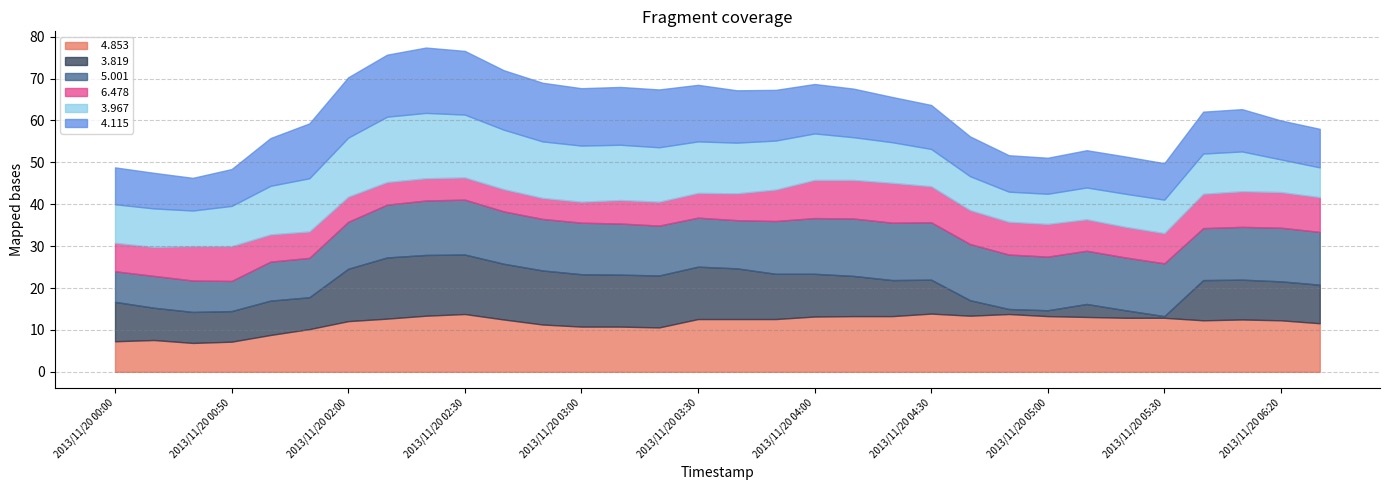

What is the difference between the second highest and second lowest values in the   3.967 series?

8.4